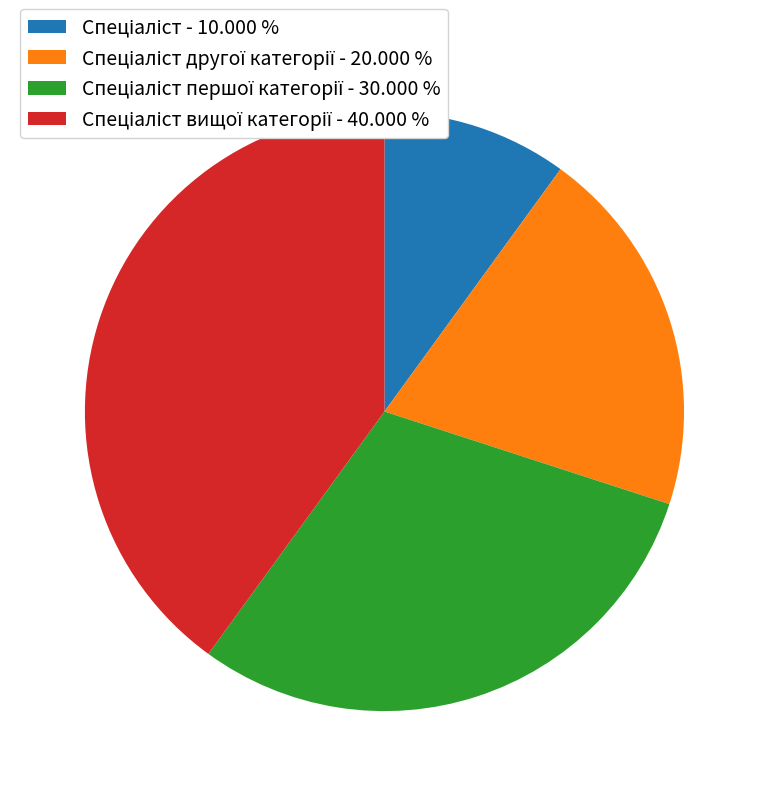

Does any single category account for the majority?

No